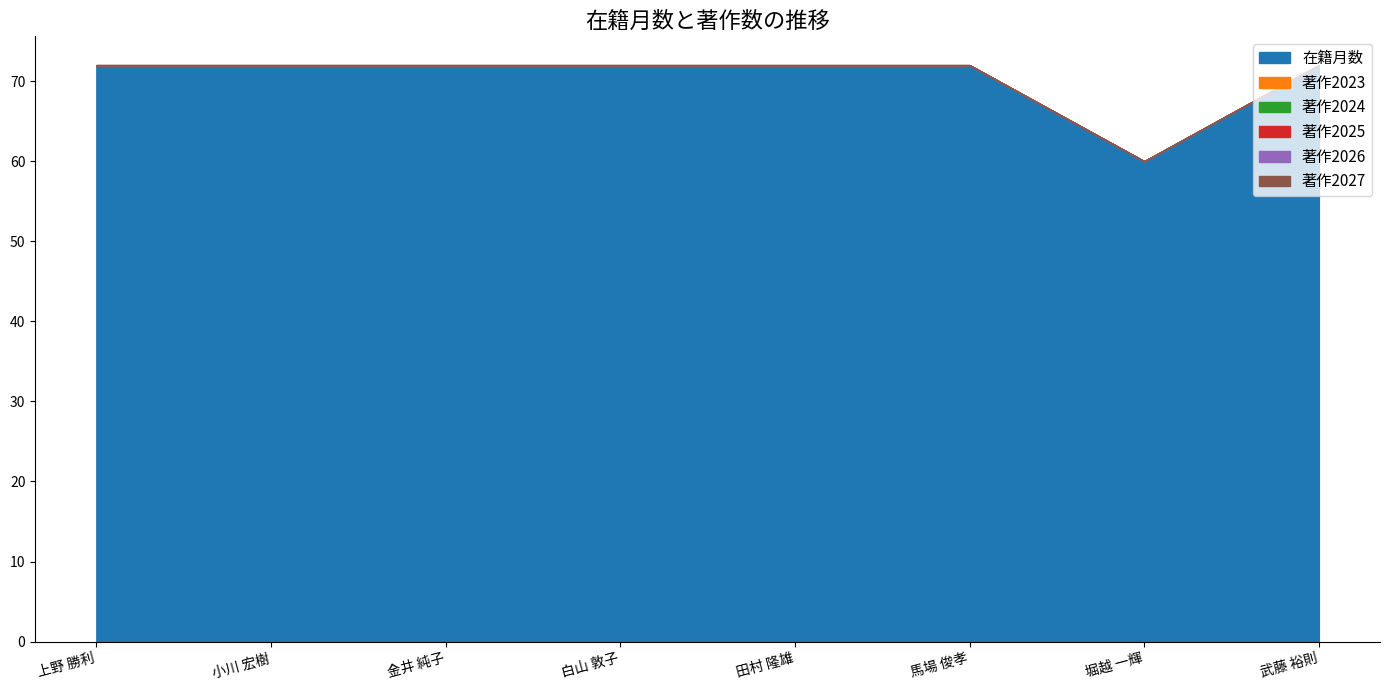

Reading left to right, what are all the values shown in this chart?

在籍月数: 72	72	72	72	72	72	60	72
著作2023: 0	0	0	0	0	0	0	0
著作2024: 0	0	0	0	0	0	0	0
著作2025: 0	0	0	0	0	0	0	0
著作2026: 0	0	0	0	0	0	0	0
著作2027: 0	0	0	0	0	0	0	0